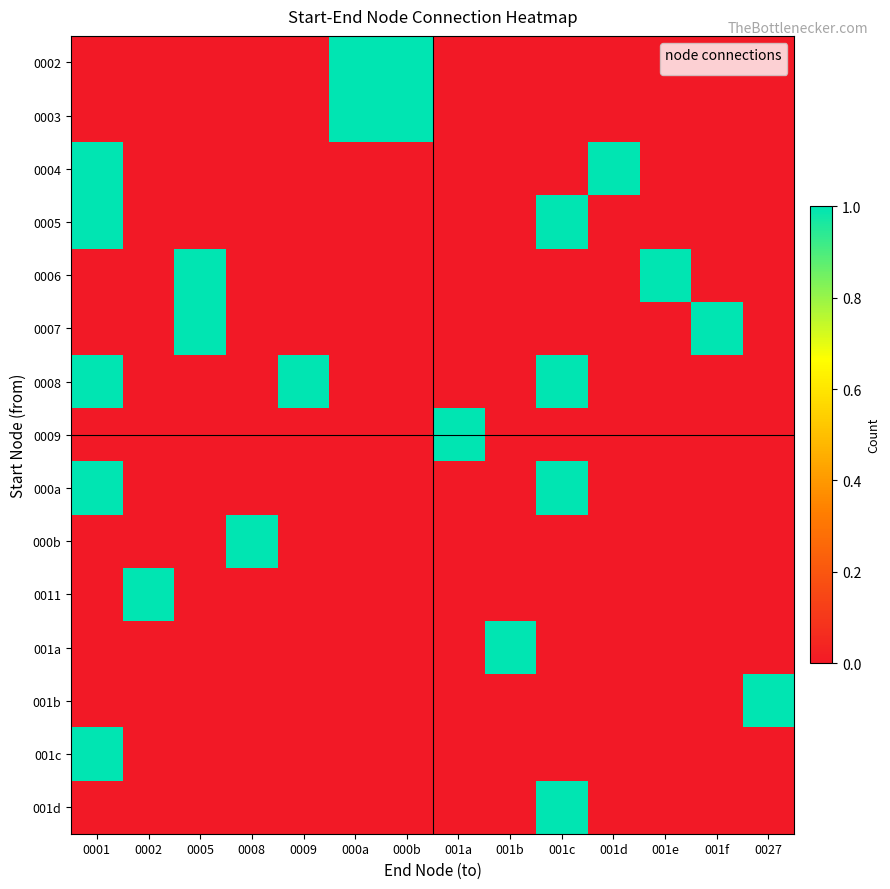

Rank the series at 0001 from lowest to highest value.

0002, 0003, 0006, 0007, 0009, 000b, 0011, 001a, 001b, 001d, 0004, 0005, 0008, 000a, 001c